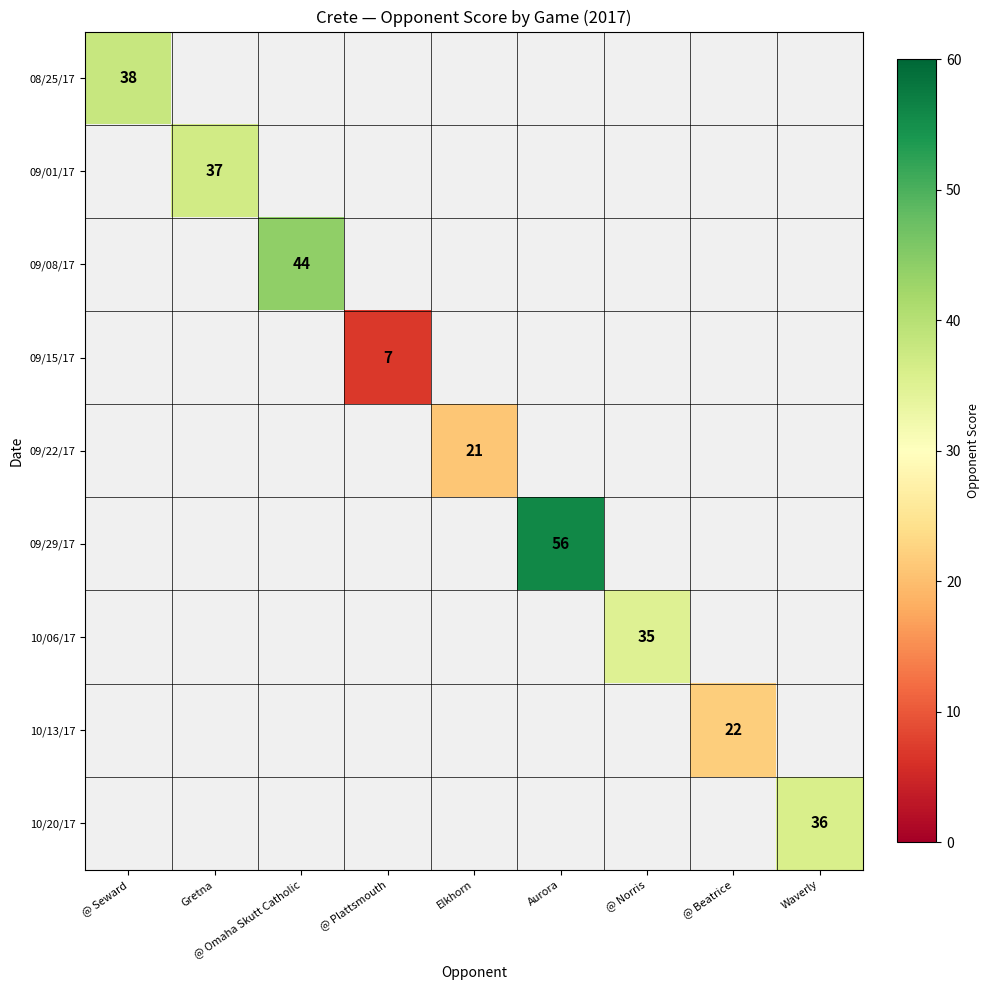

True or false: 09/22/17 has a value of 21 at Elkhorn.

True